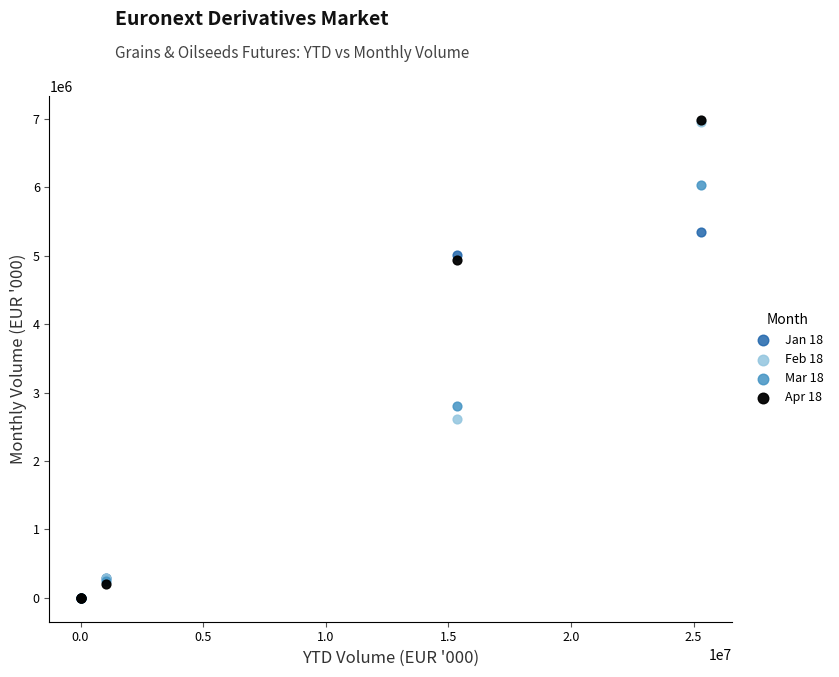

Across all series, what Y value is closest to 3490348?

2805466.5